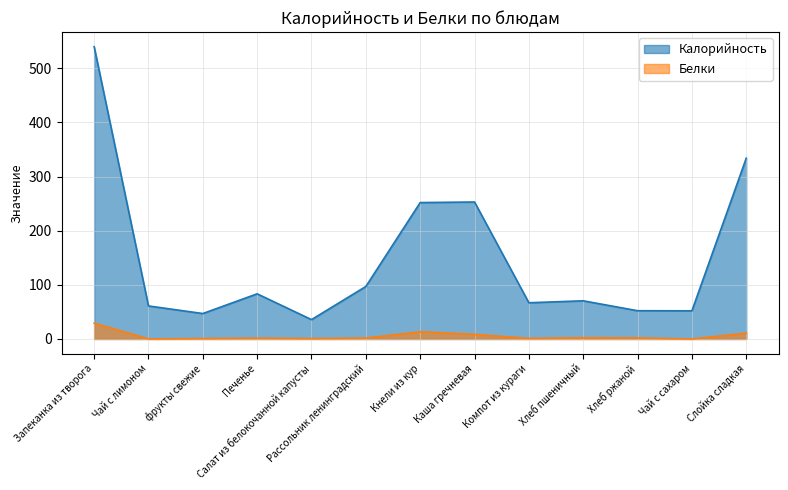

At how many categories does at least one series exceed 481?

1